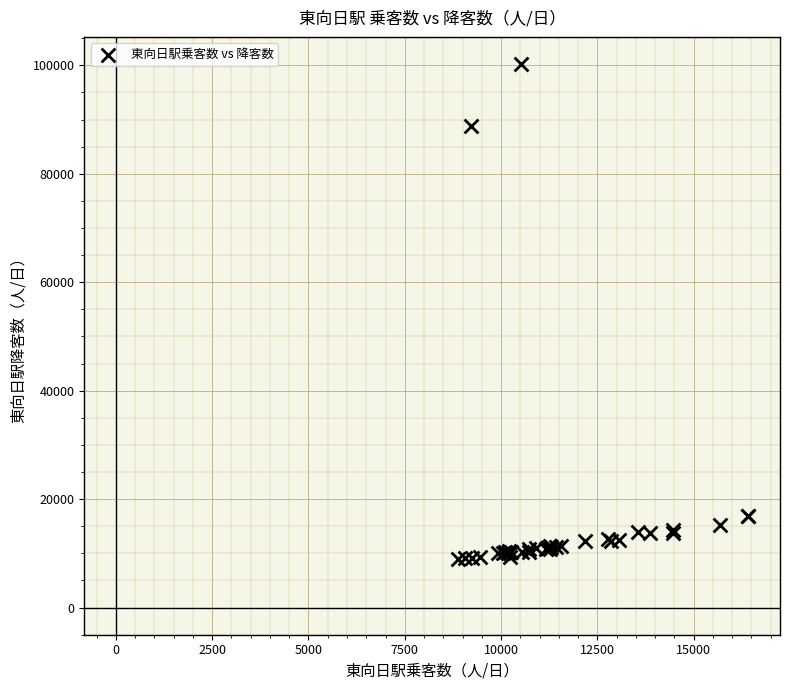

What Y value in the scatter plot is closest to 54557?

88838